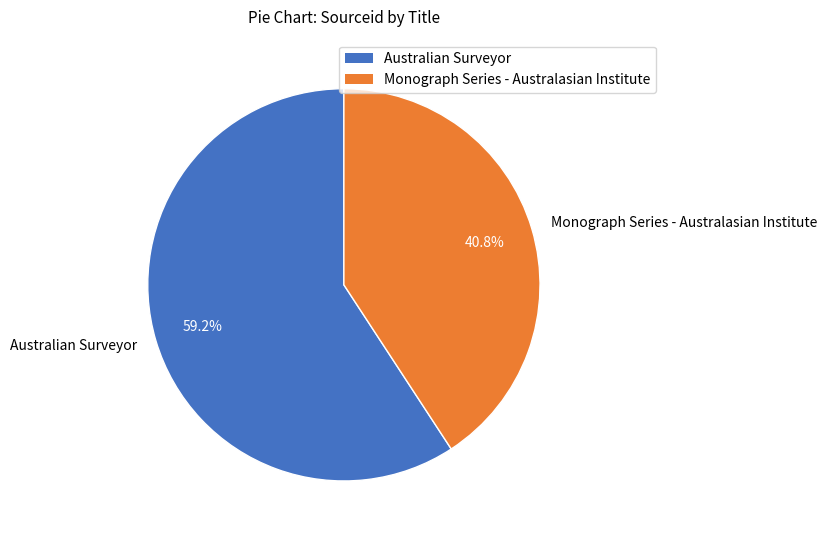

True or false: Monograph Series - Australasian Institute accounts for 54% of the total.

False